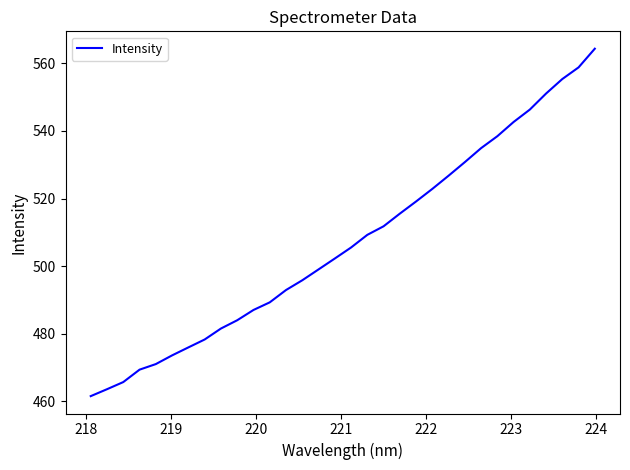

What is the smallest value displayed?

461.6